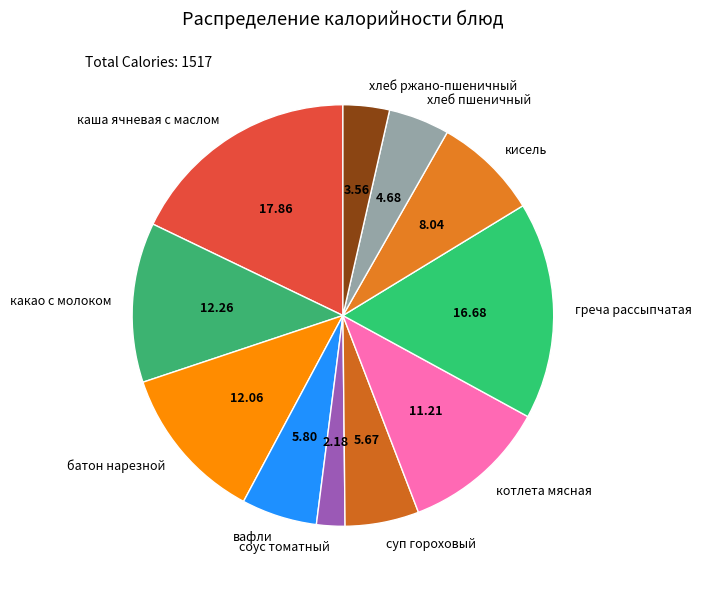

Combined, do кисель and батон нарезной account for over 50%?

No